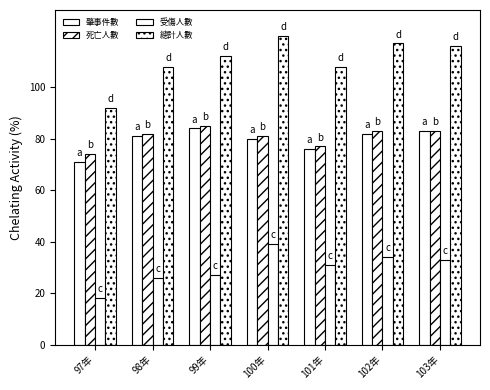

At which category is the sum across all series the highest?

100年